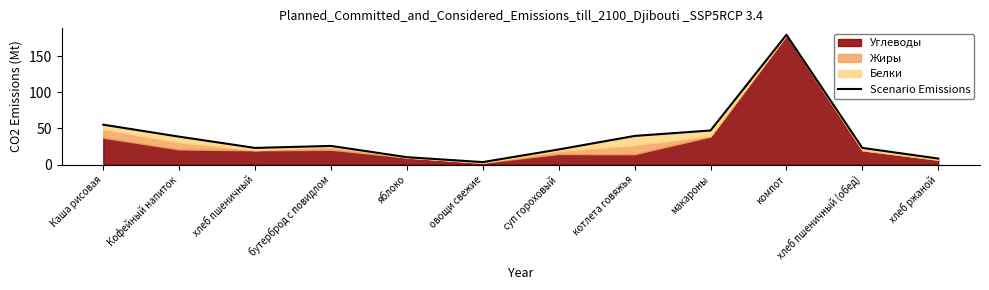

What position from the right is Кофейный напиток?

11